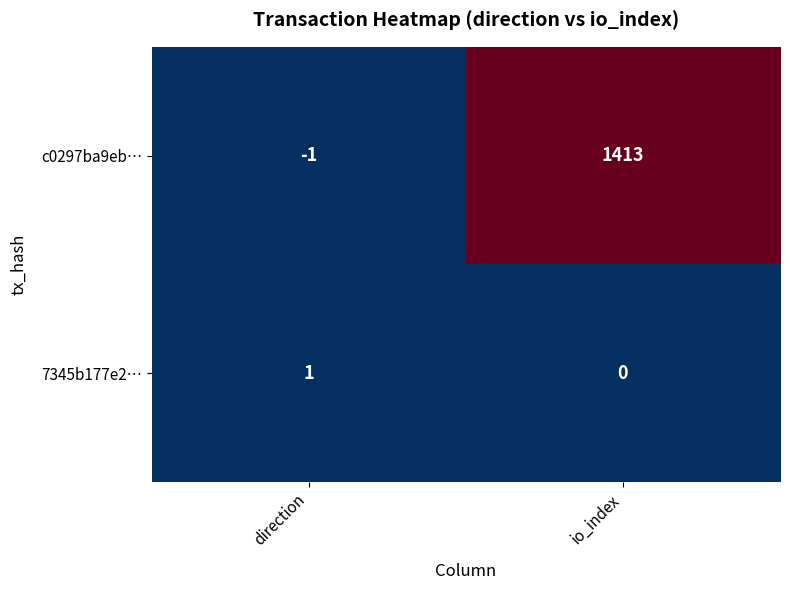

Rank the series by their average value, from highest to lowest.

c0297ba9eb…, 7345b177e2…